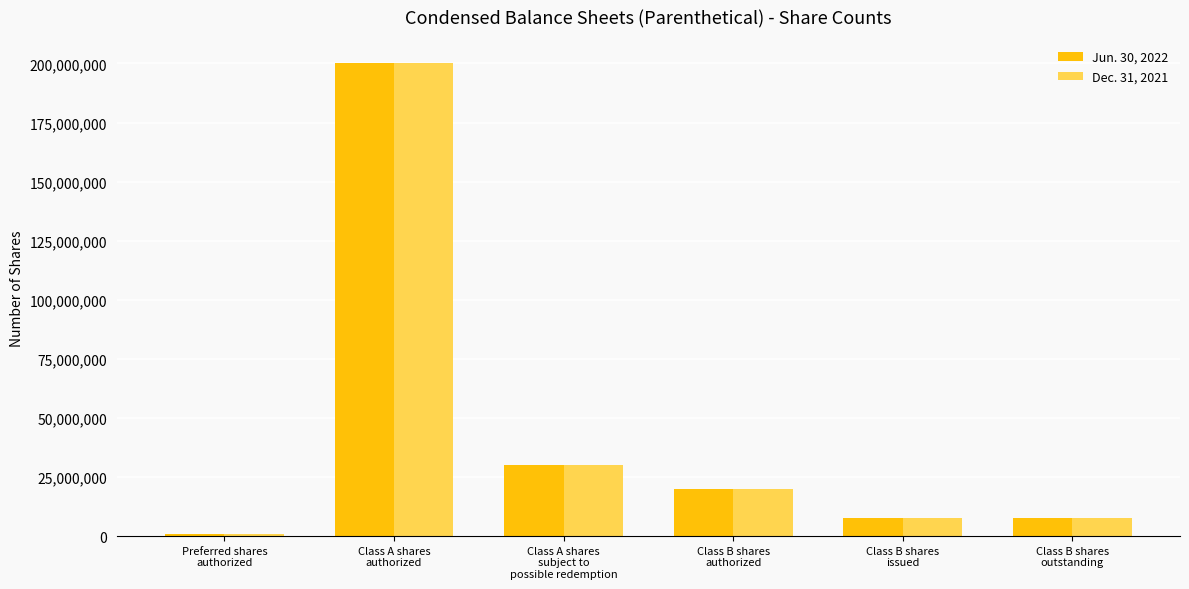

What is the label of the 6th bar from the right?

Preferred shares
authorized